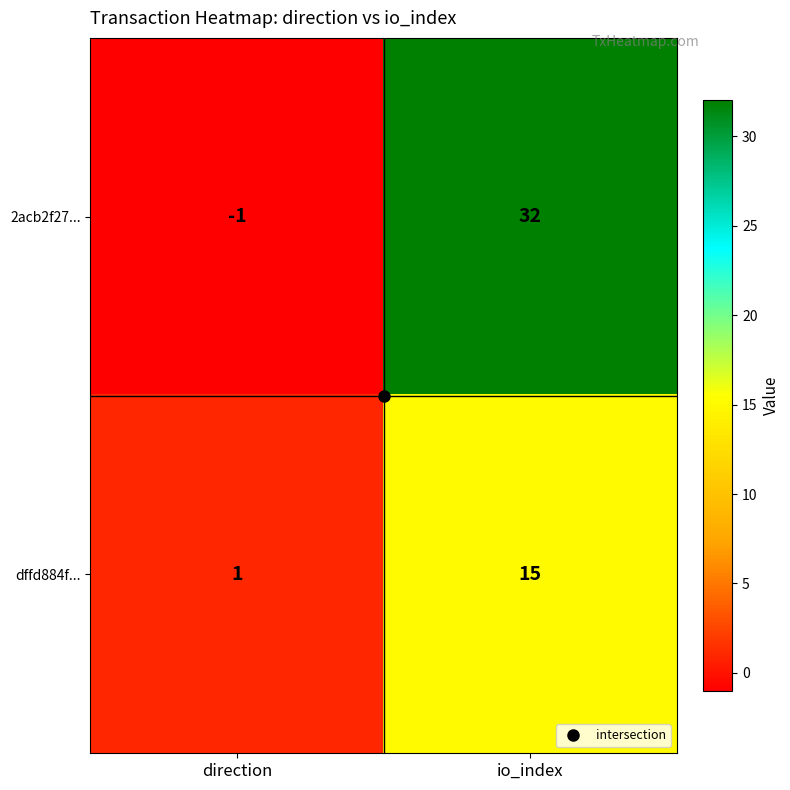

At direction, list the series in order from largest to smallest.

dffd884f..., 2acb2f27...